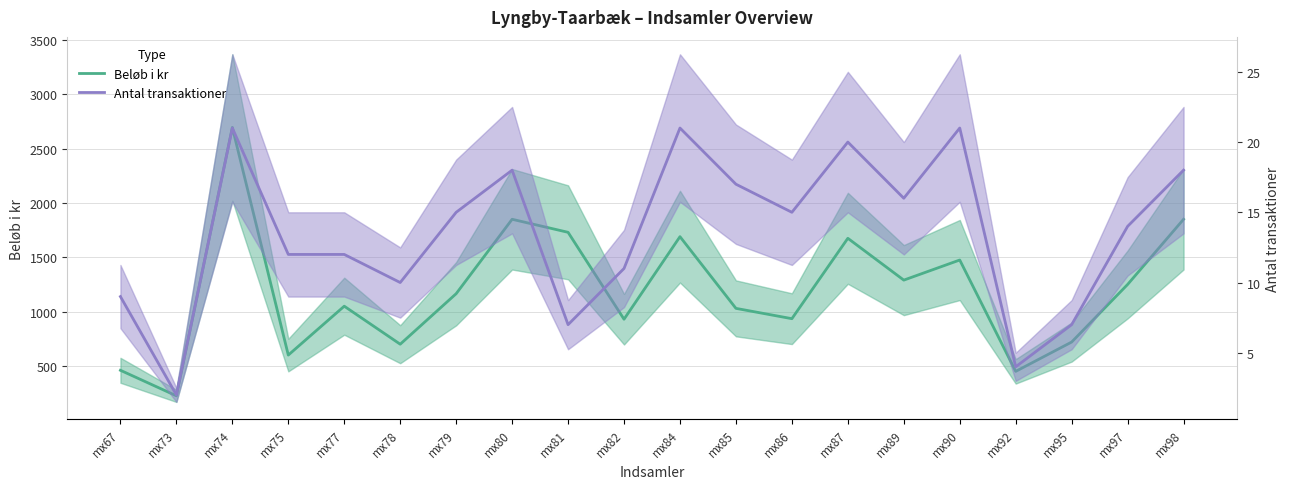

Reading left to right, transcribe all the data shown in this chart.

Beløb i kr: 460	225	2695	600	1050	700	1165	1850	1730	930	1690	1030	935	1675	1290	1475	450	720	1250	1850
Antal transaktioner: 9	2	21	12	12	10	15	18	7	11	21	17	15	20	16	21	4	7	14	18